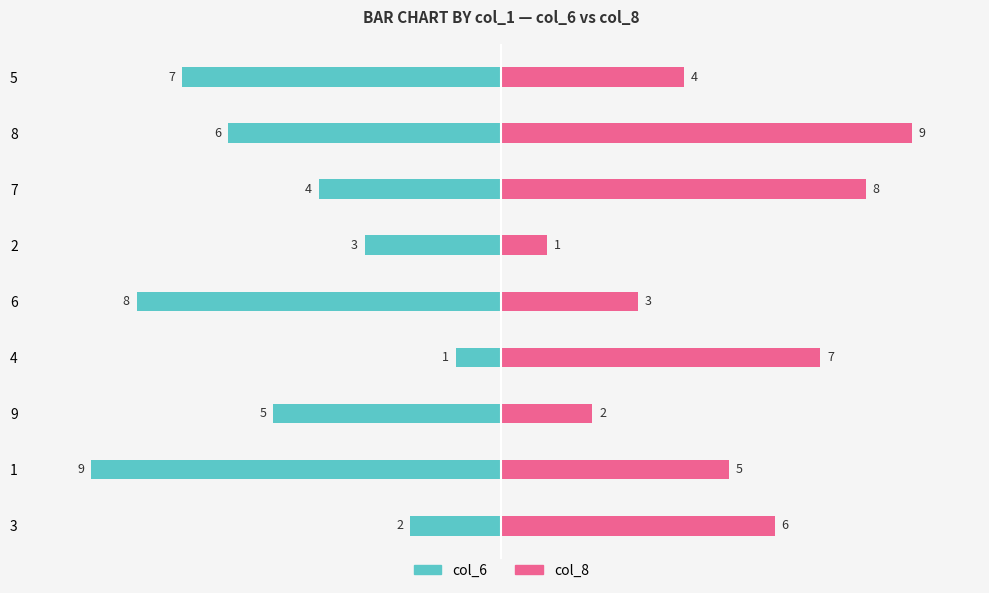

The col_8 series shows 2 at 7. True or false?

False